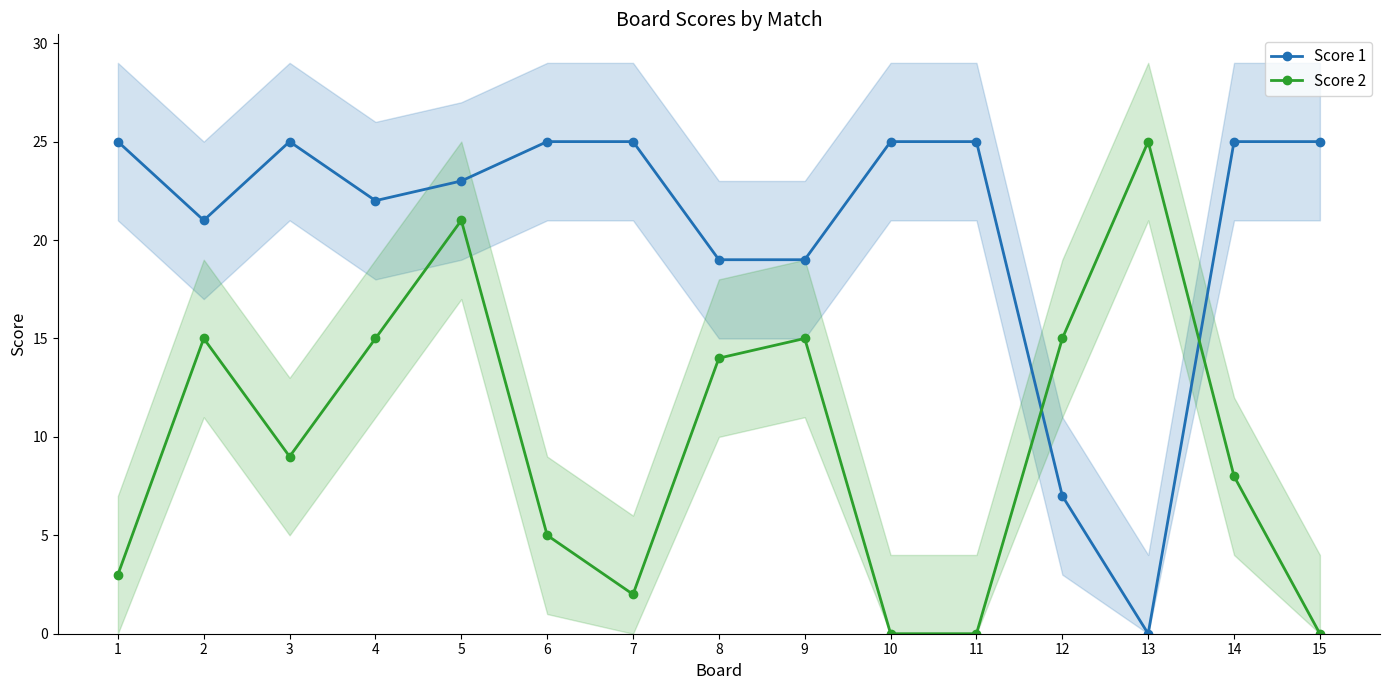

What is the value of the Score 1 point at the 5th from the left?

23